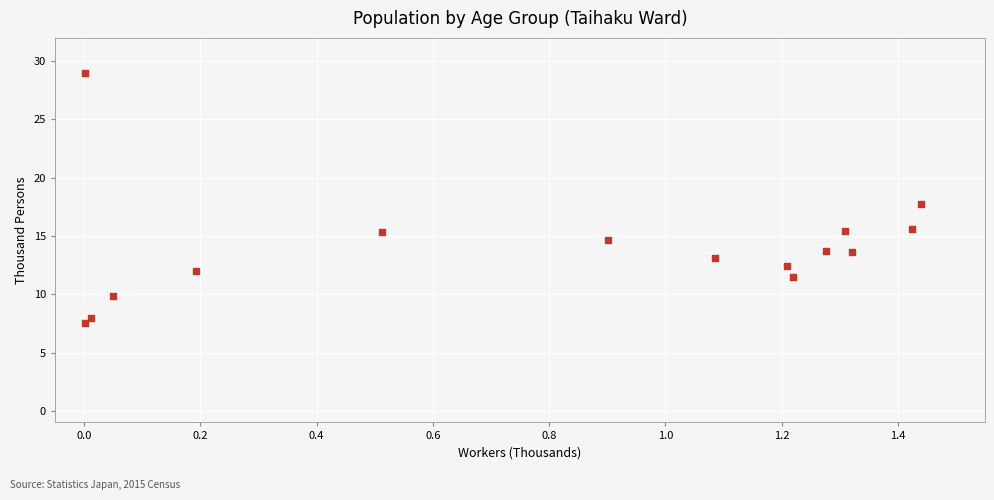

What is the range of X values (max minus min)?

1.4